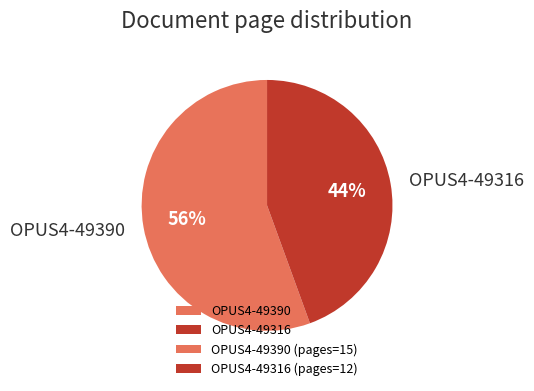

Which has a higher value, OPUS4-49390 or OPUS4-49316?

OPUS4-49390